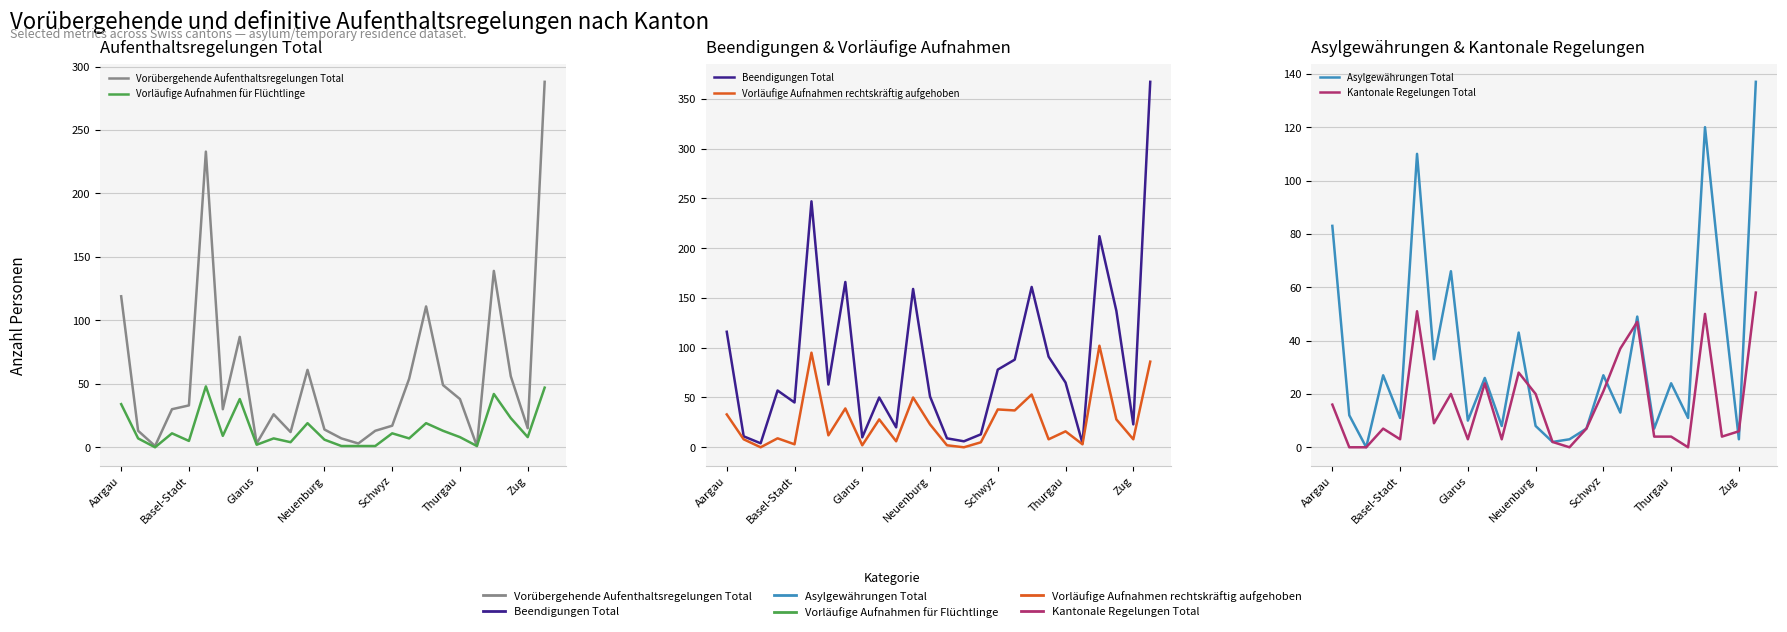

Between 21 and 23, which series saw the biggest shift?

Beendigungen Total